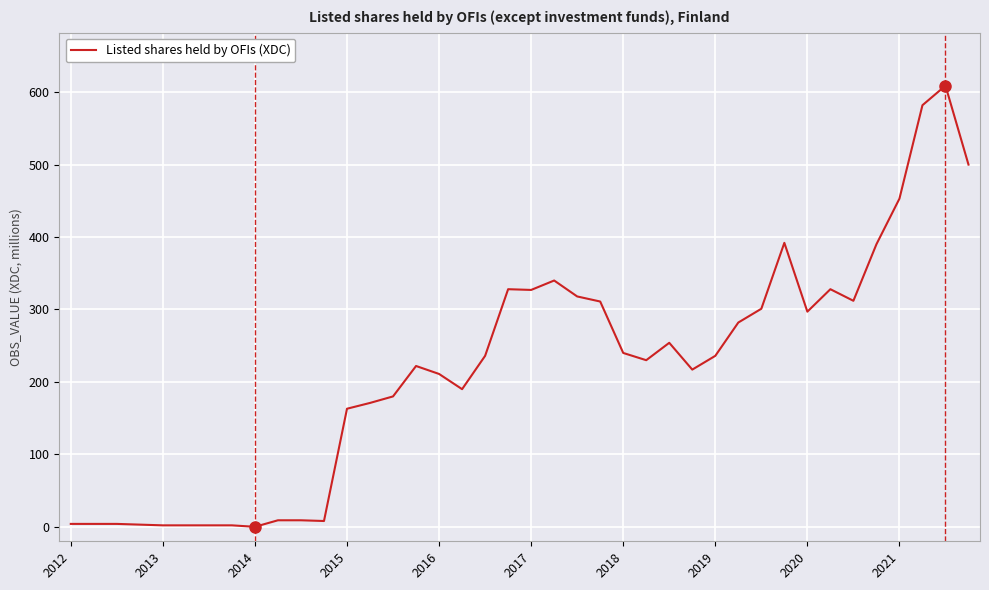

What is the difference between the maximum and minimum values?

609